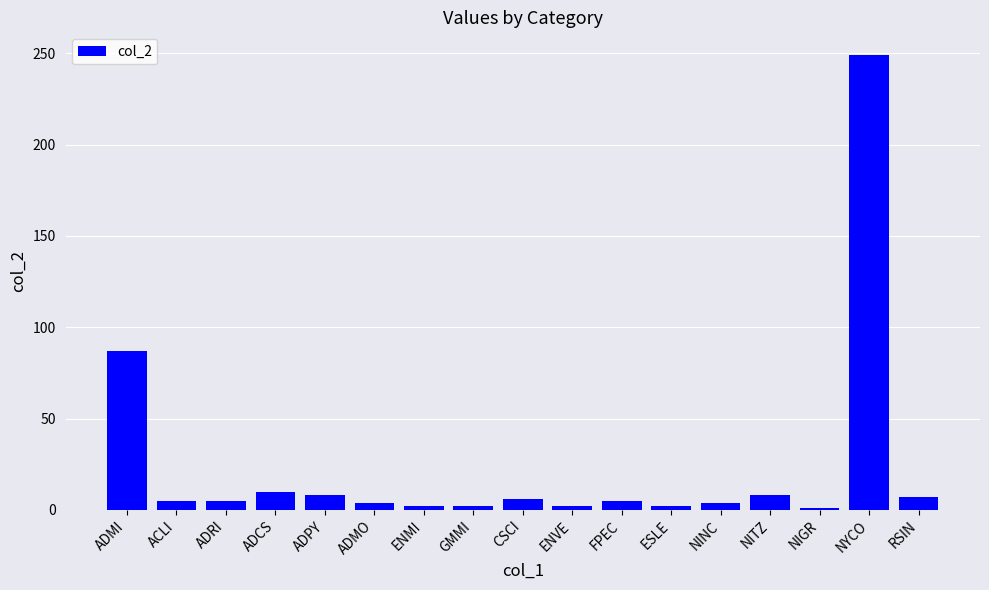

What is the change in value from CSCI to NINC?

-2